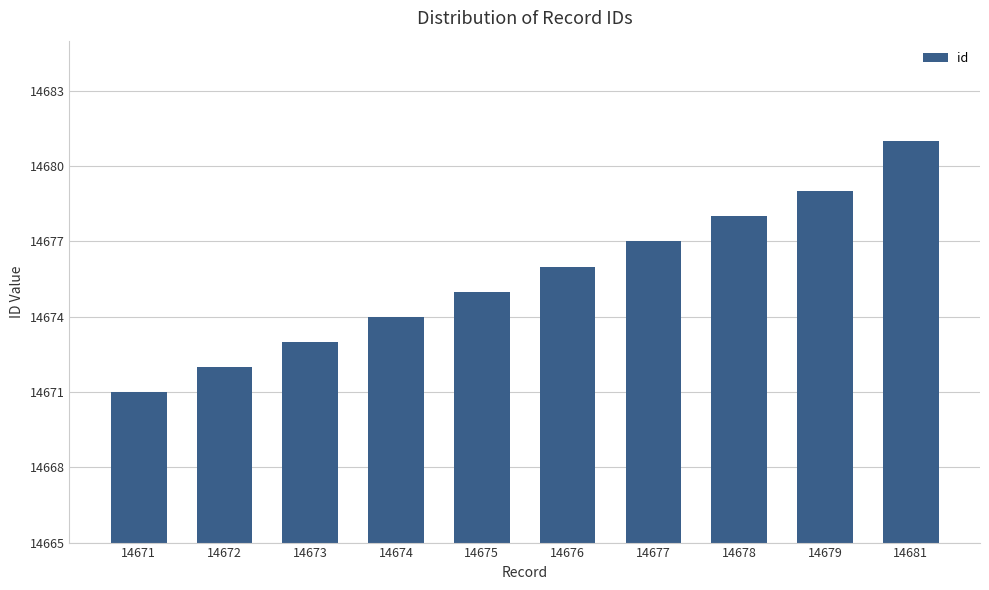

How many data points are less than 14676?

5